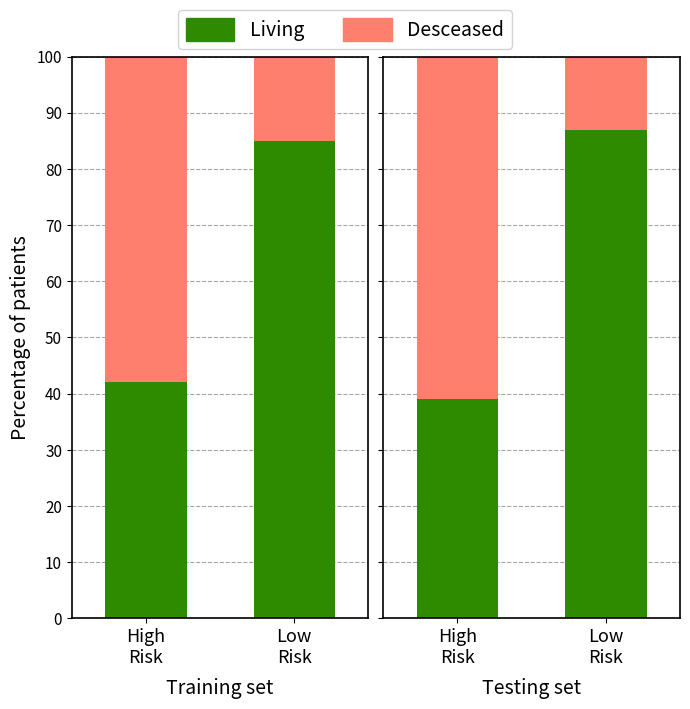

Rank the series by their average value, from lowest to highest.

Desceased, Living